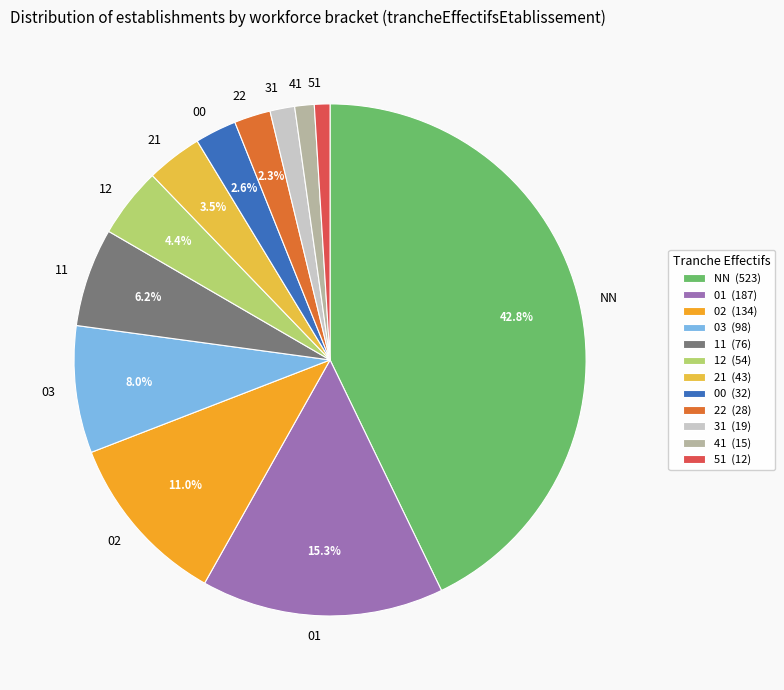

What percentage is the 41 slice, to the nearest percent?

1%